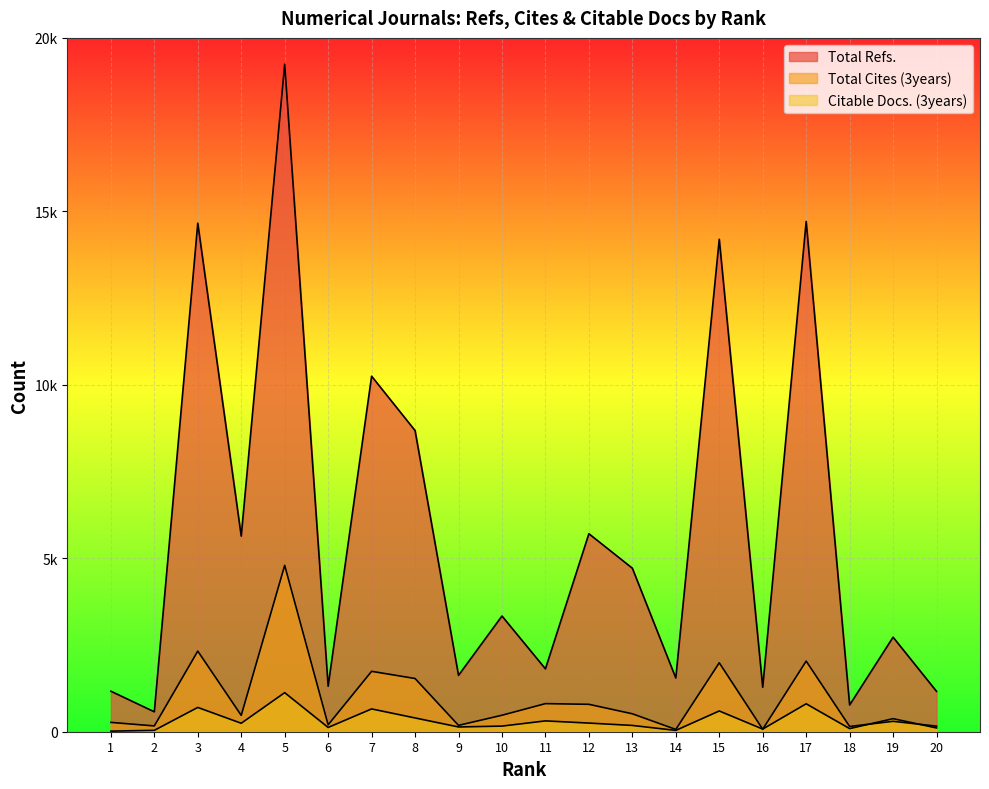

Reading left to right, list all the values displayed in this chart.

Total Refs.: 1=1168	2=574	3=14659	4=5639	5=19243	6=1311	7=10248	8=8681	9=1624	10=3335	11=1812	12=5707	13=4713	14=1548	15=14195	16=1280	17=14709	18=770	19=2725	20=1163
Total Cites (3years): 1=269	2=167	3=2324	4=472	5=4795	6=199	7=1741	8=1534	9=183	10=475	11=810	12=790	13=517	14=66	15=1987	16=72	17=2036	18=151	19=300	20=161
Citable Docs. (3years): 1=17	2=40	3=700	4=244	5=1126	6=123	7=657	8=397	9=137	10=162	11=312	12=249	13=181	14=38	15=598	16=76	17=805	18=90	19=376	20=108